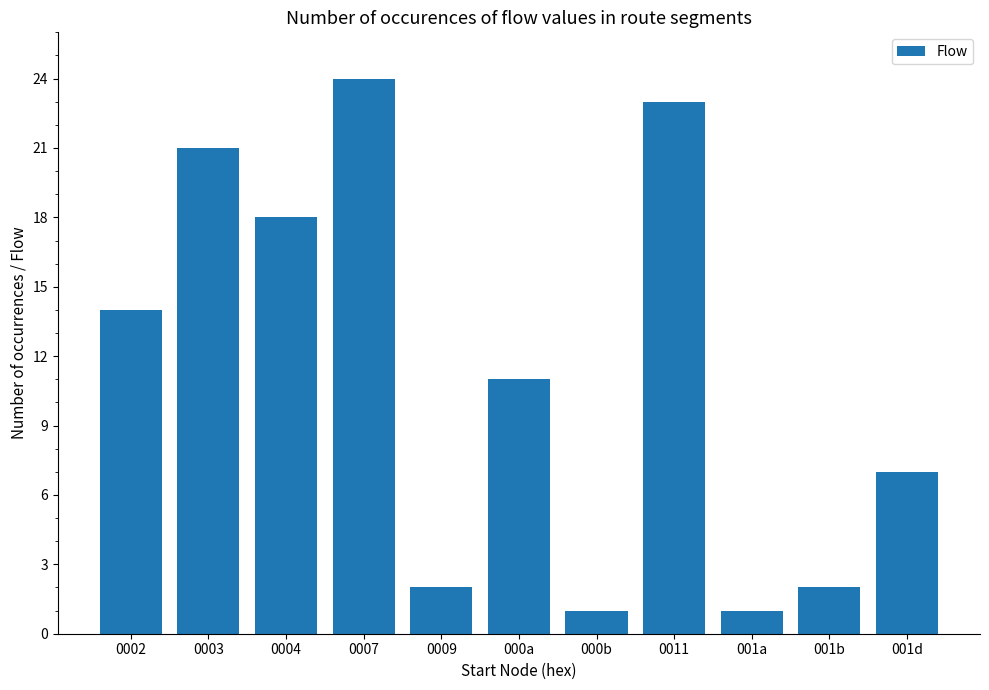

Where is the data nearest to the value 12?

000a